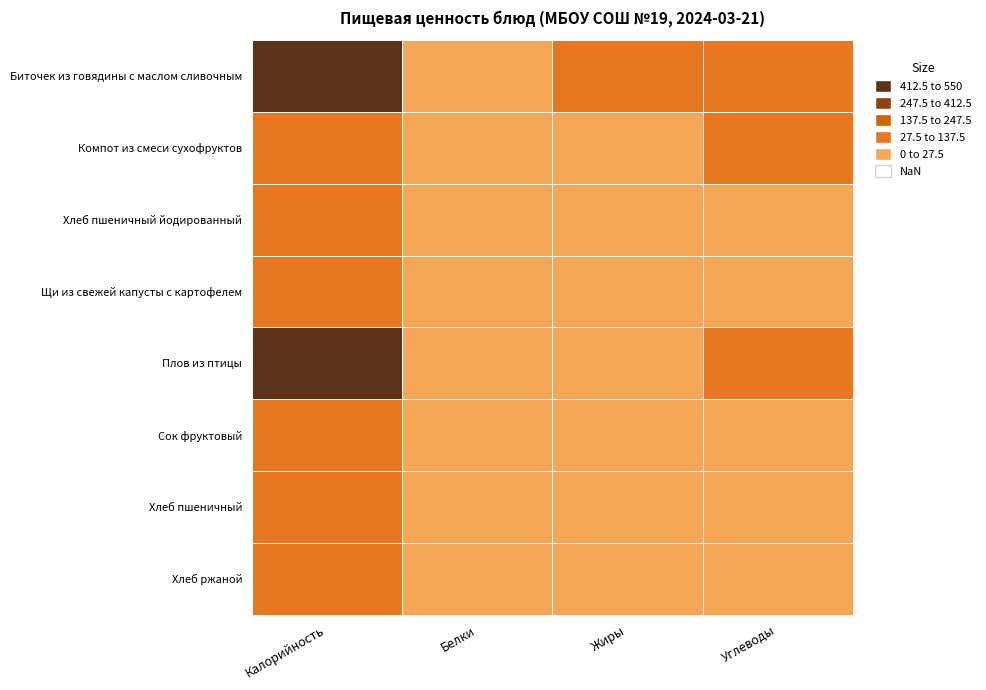

At which category is the sum across all series the highest?

Калорийность